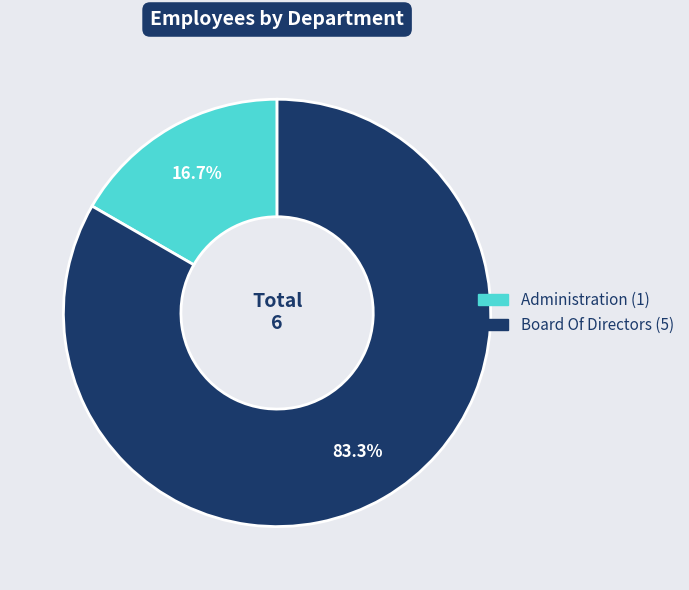

Does Administration account for over 50% of the chart?

No